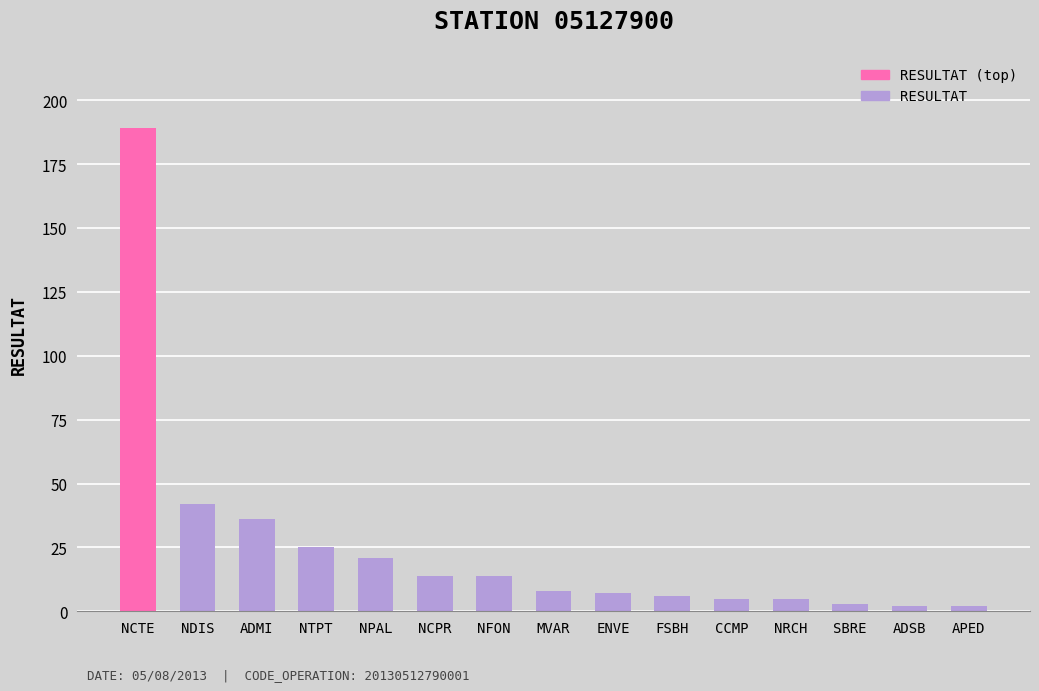

Approximately how many times larger is the value at APED compared to NCPR?

0.1